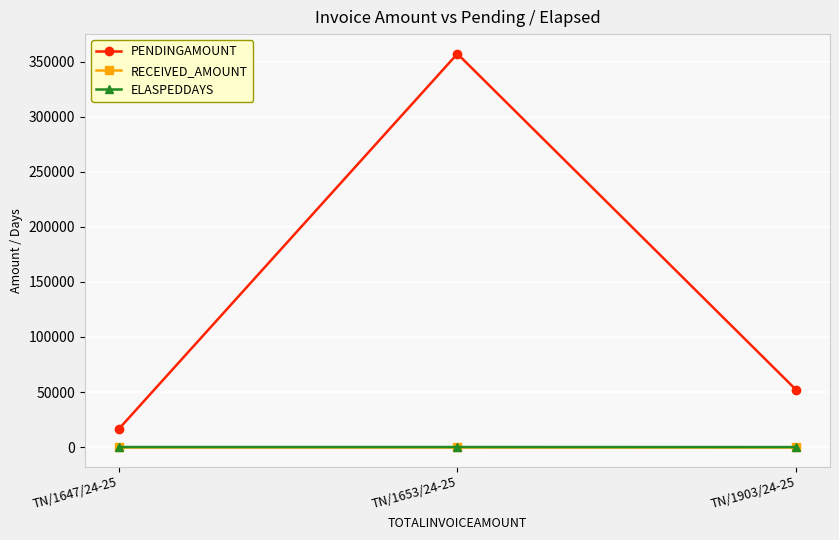

At which label is ELASPEDDAYS closest to 13?

TN/1653/24-25